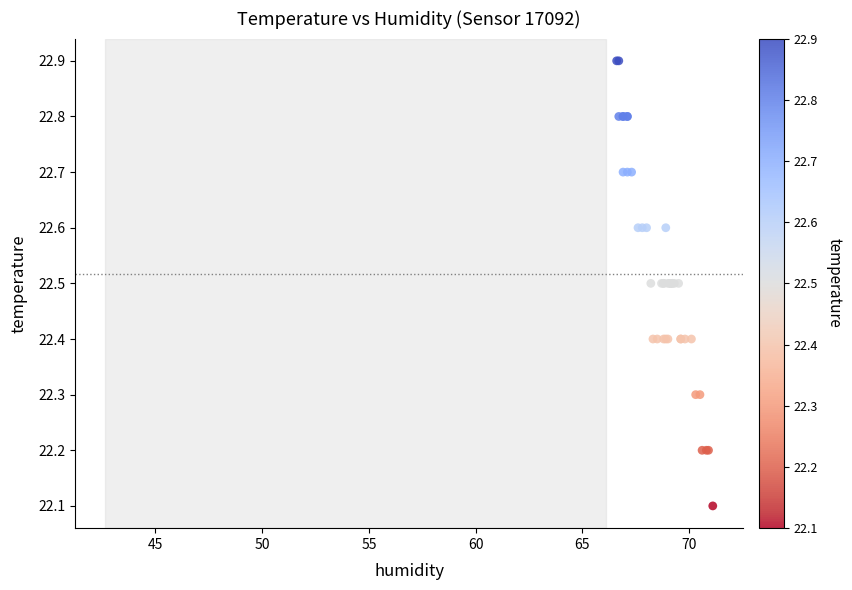

What Y value in the scatter plot is closest to 22?

22.1